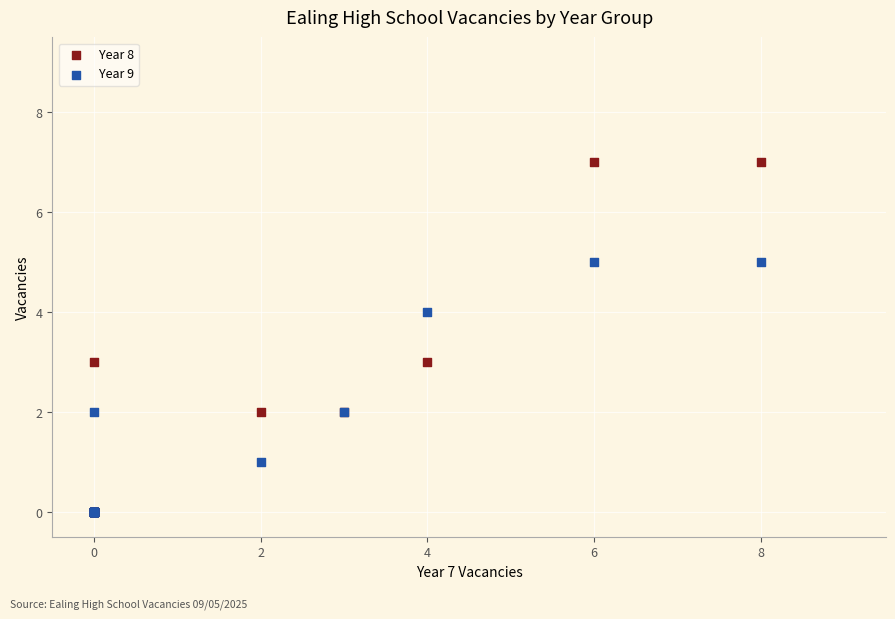

Which series contains the highest Y value?

Year 8